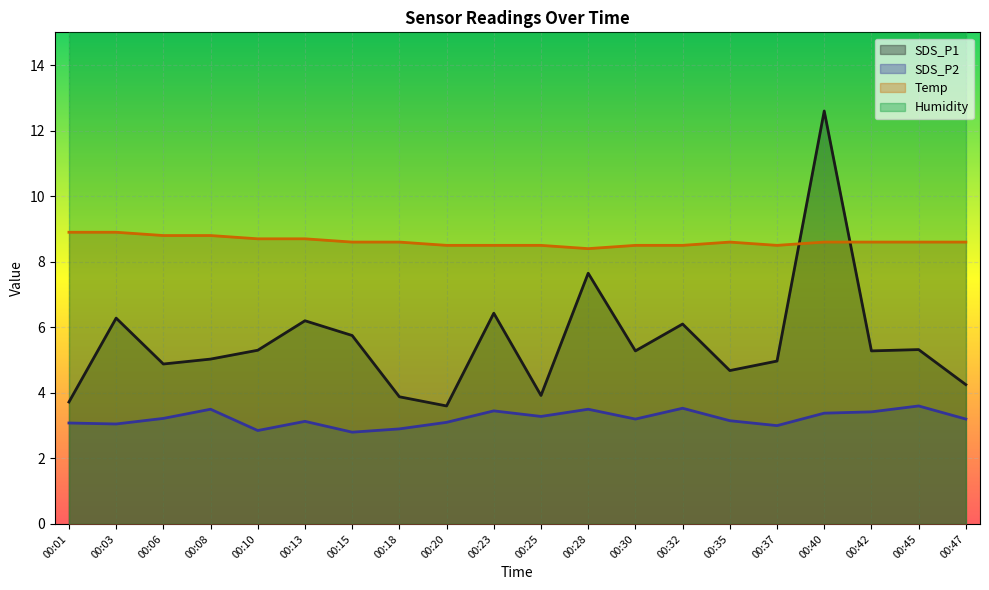

How many values in the SDS_P2 series exceed 3?

16